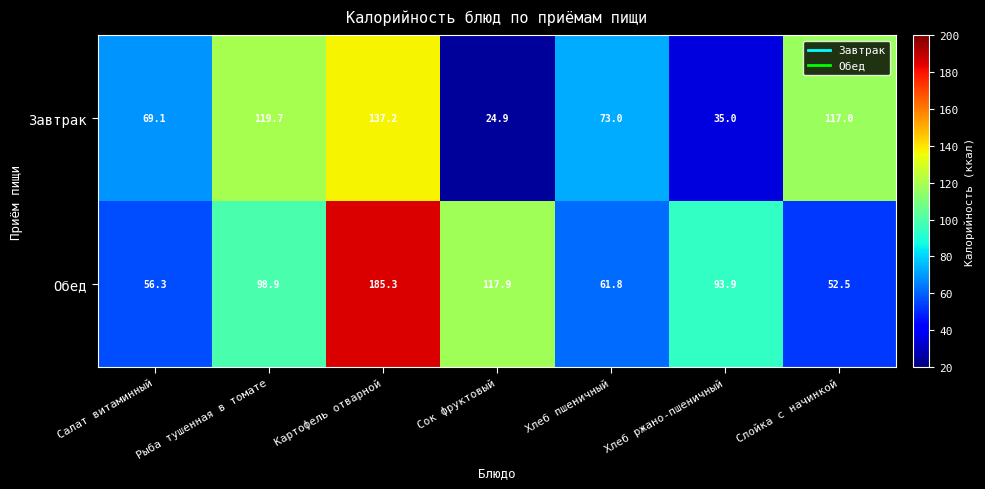

At which label is Завтрак closest to 81?

Хлеб пшеничный